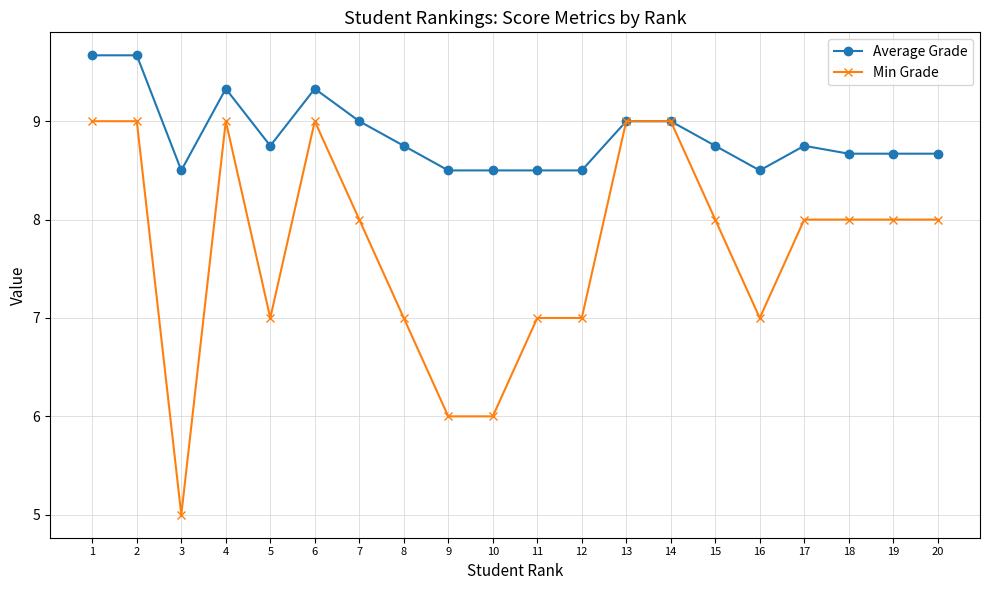

Which label corresponds to the smallest value in the chart?

3